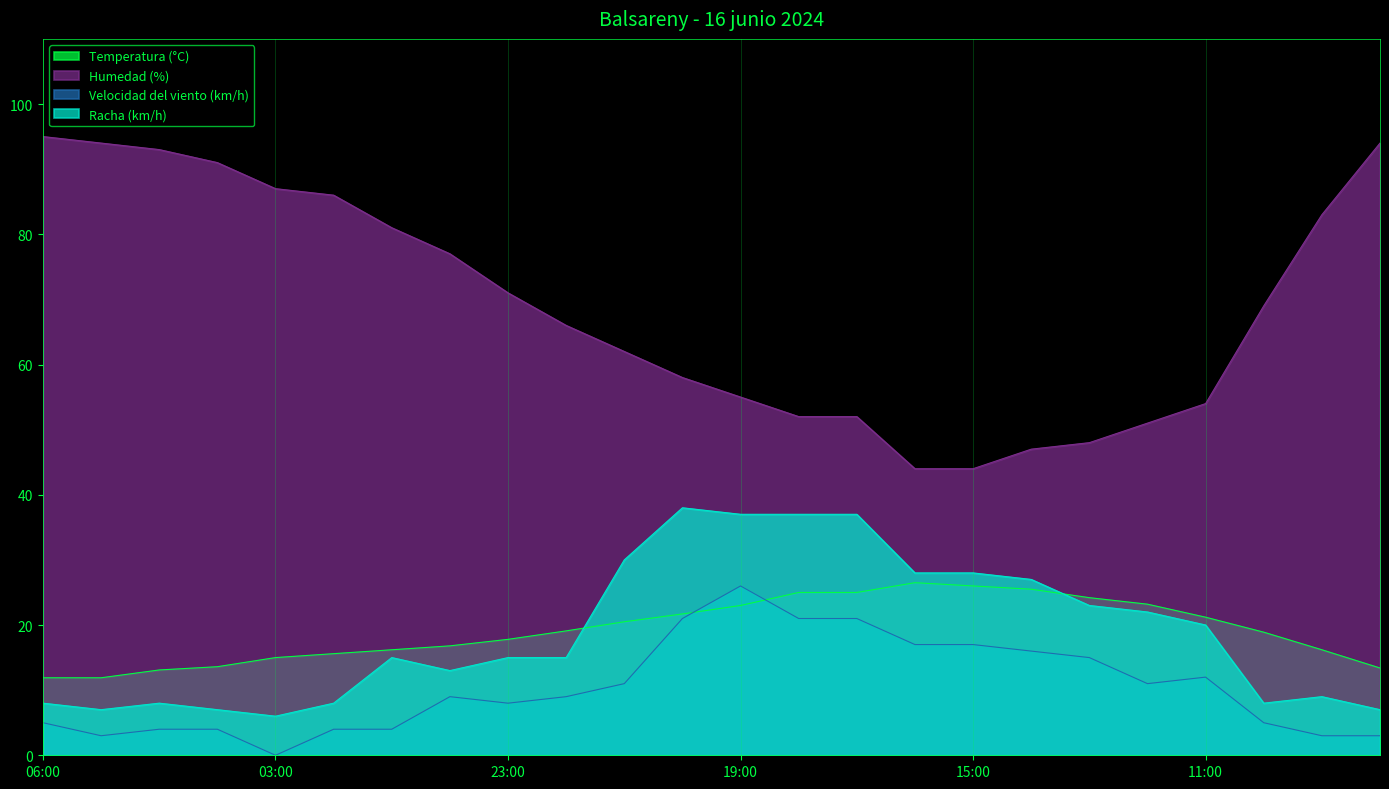

Which series changed the most between 18:00 and 14:00?

Racha (km/h)